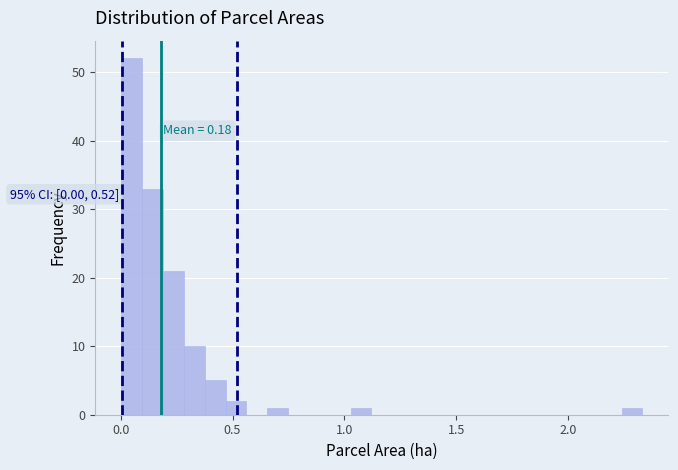

Read against the x-axis, roughly where is the centre of the tallest bar?

0.05